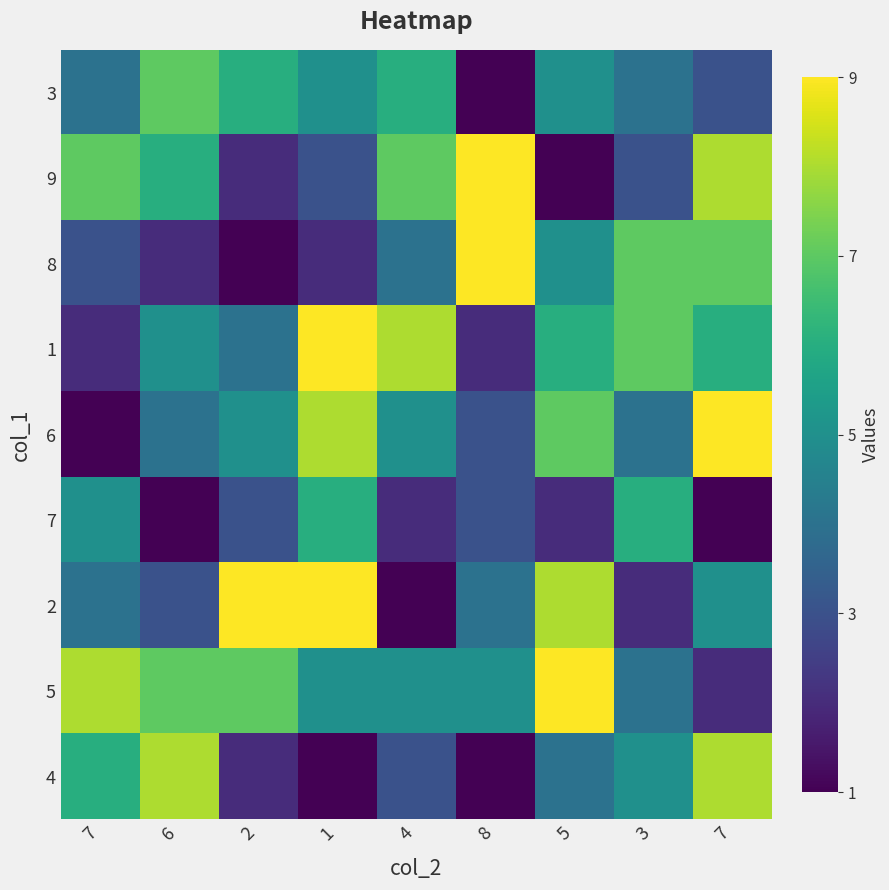

What is the total value across all series at 1?

48